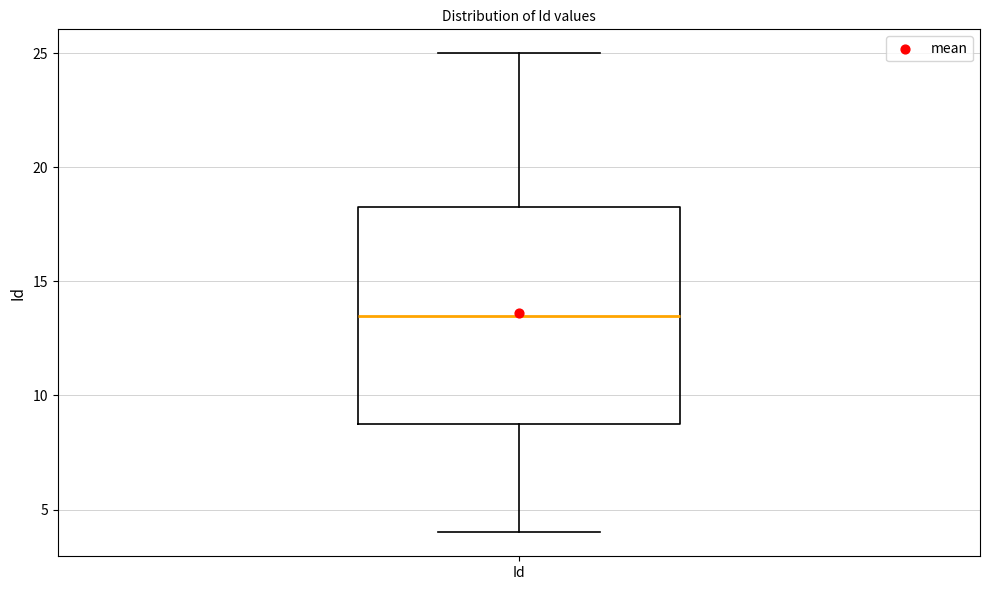

Where is the upper edge of the box for Id on the y-axis? The values are not printed on the chart, so give them approximately, as read against the axis.

18.5